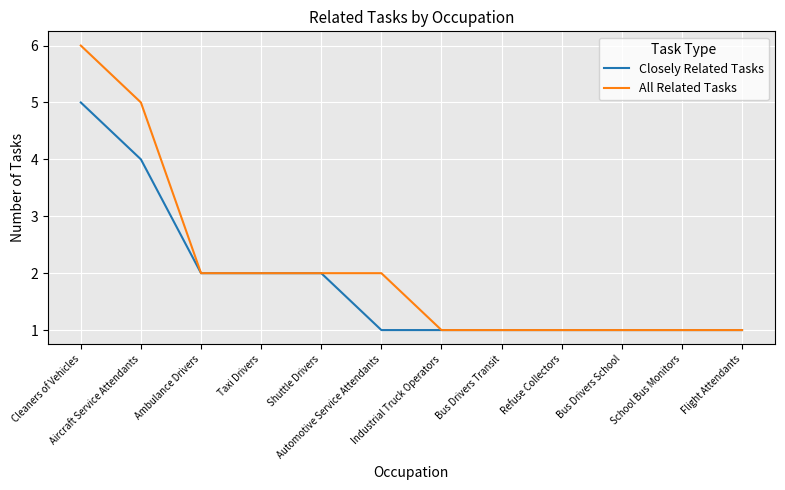

What is the difference between the All Related Tasks values at Automotive Service Attendants and Bus Drivers School?

1